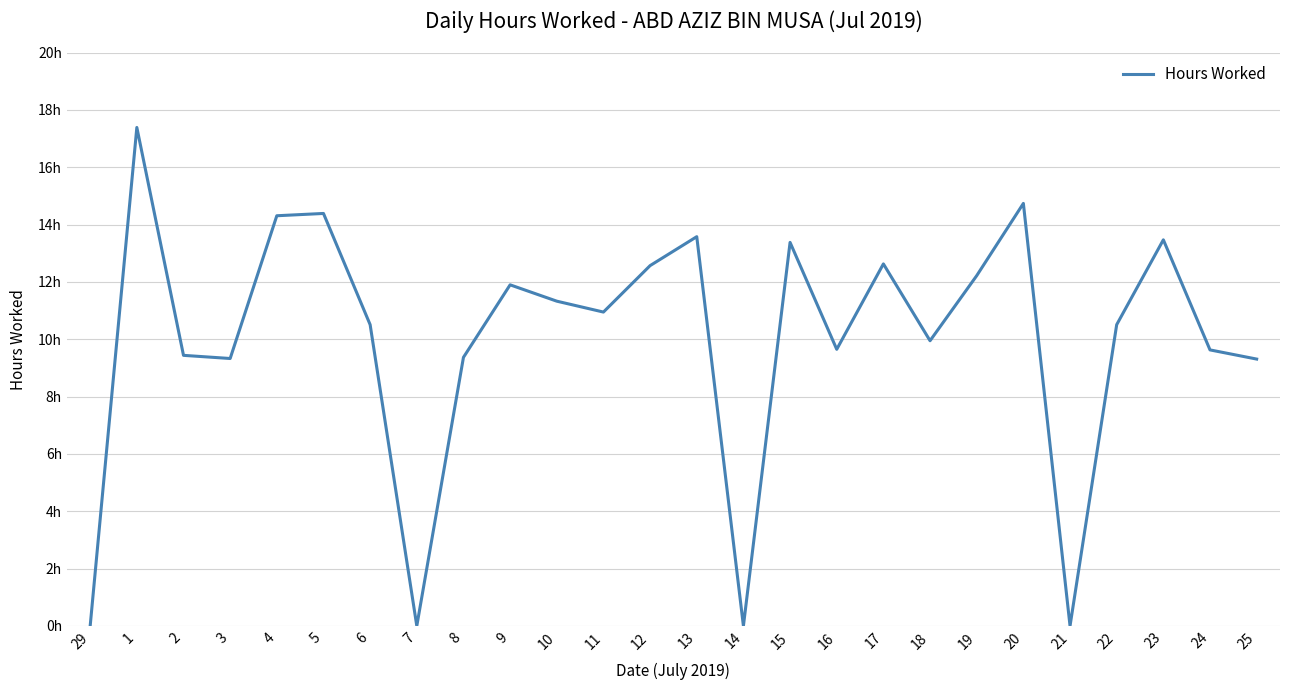

What is the label of the 16th point from the left?

15